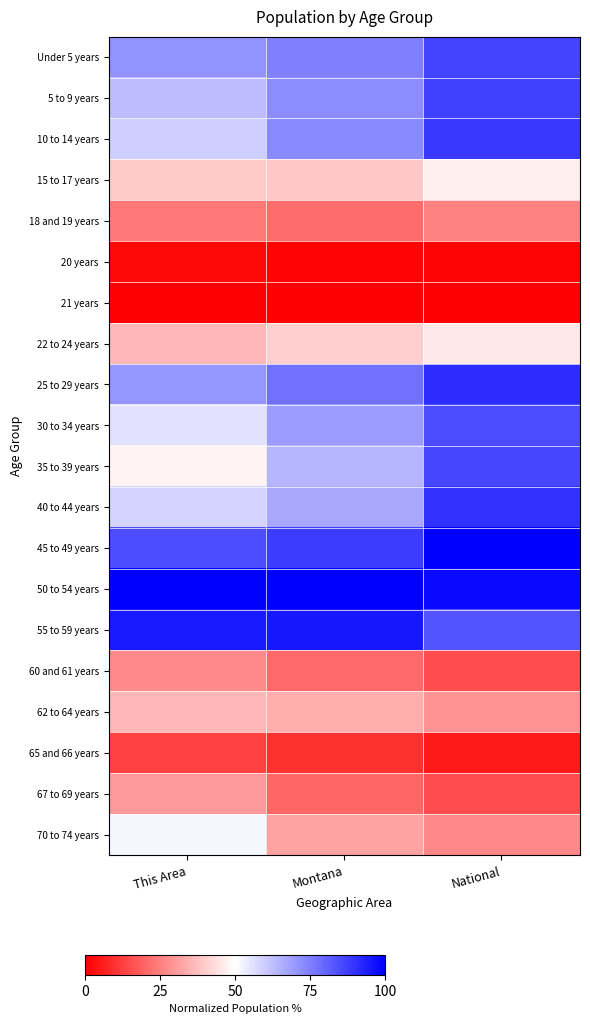

Rank the series by their maximum value, from highest to lowest.

45 to 49 years, 50 to 54 years, 55 to 59 years, 25 to 29 years, 40 to 44 years, 10 to 14 years, 5 to 9 years, Under 5 years, 35 to 39 years, 30 to 34 years, 70 to 74 years, 15 to 17 years, 22 to 24 years, 62 to 64 years, 67 to 69 years, 60 and 61 years, 18 and 19 years, 65 and 66 years, 20 years, 21 years